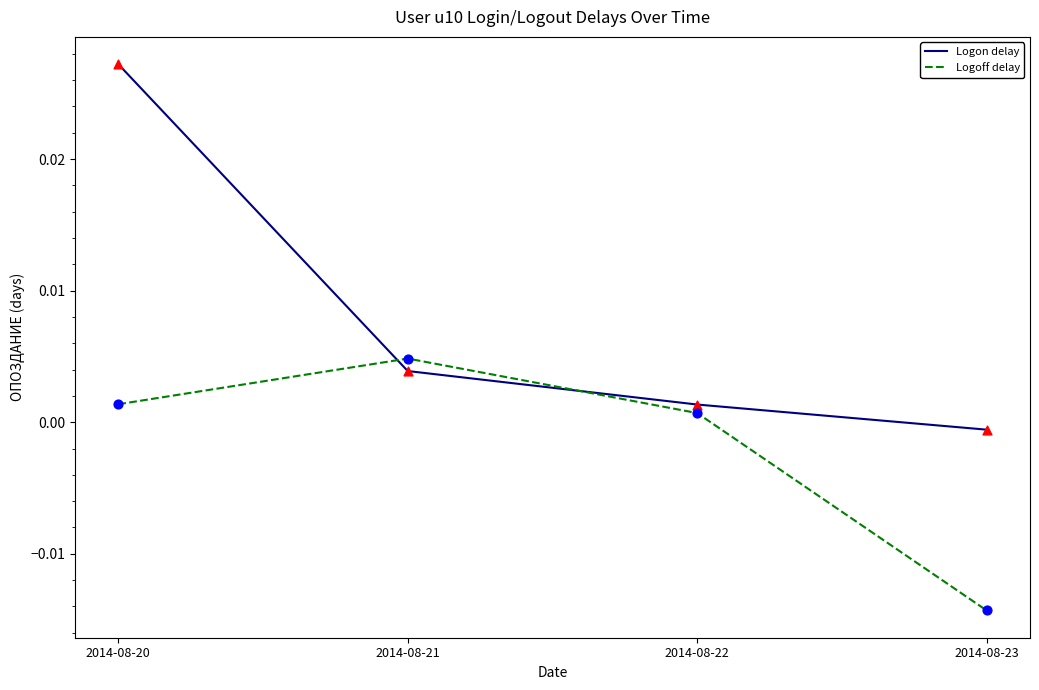

At how many categories does at least one series exceed 0?

3